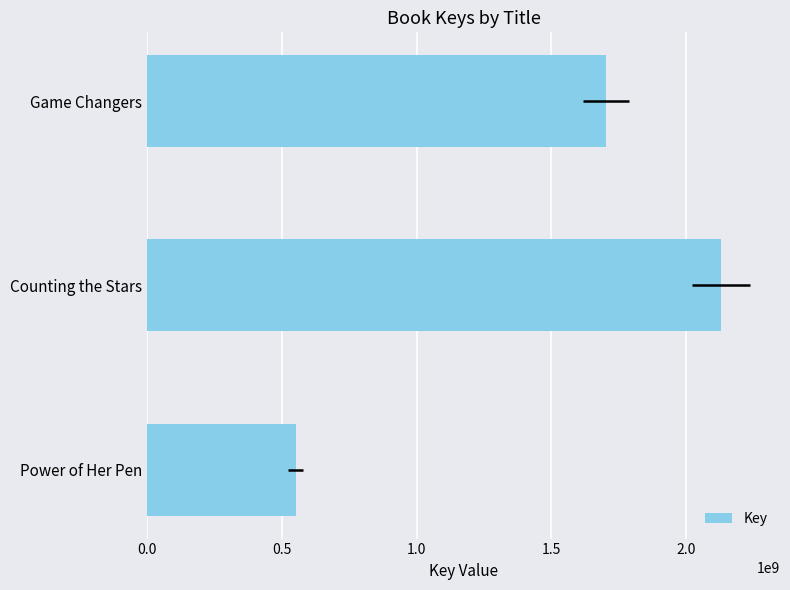

Reading bottom to top, list all the values displayed in this chart.

Power of Her Pen=552214664	Counting the Stars=2129669169	Game Changers=1703875389